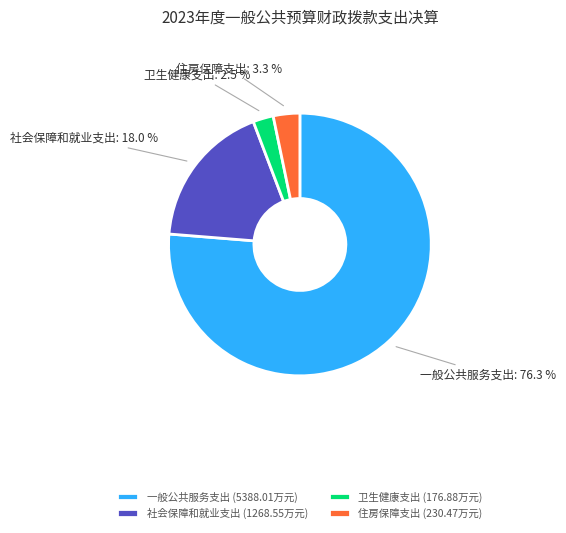

Approximately how many times larger is the value at 一般公共服务支出 (5388.01万元) compared to 社会保障和就业支出 (1268.55万元)?

4.2